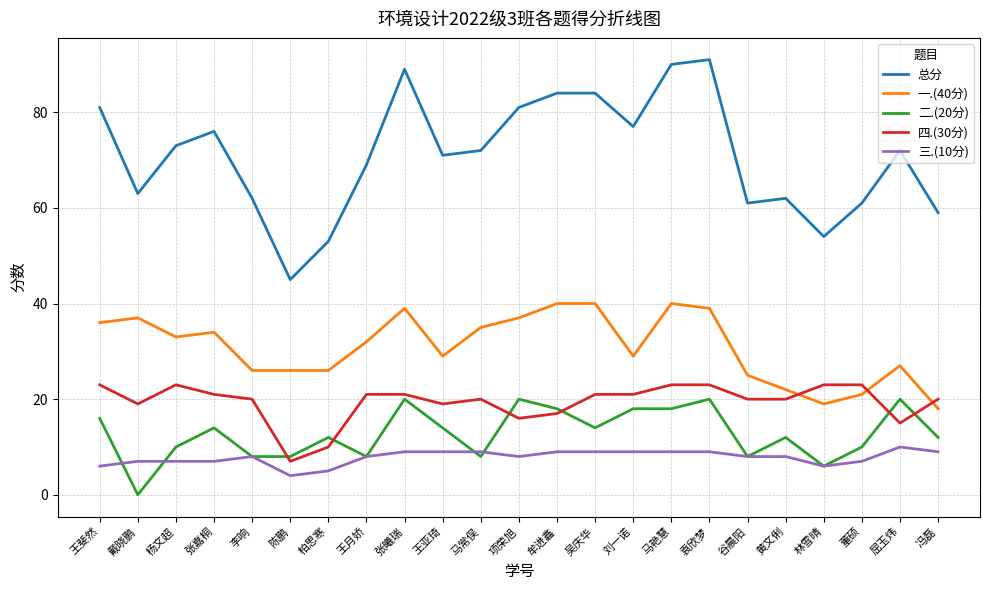

Which series has the largest total across all categories?

总分